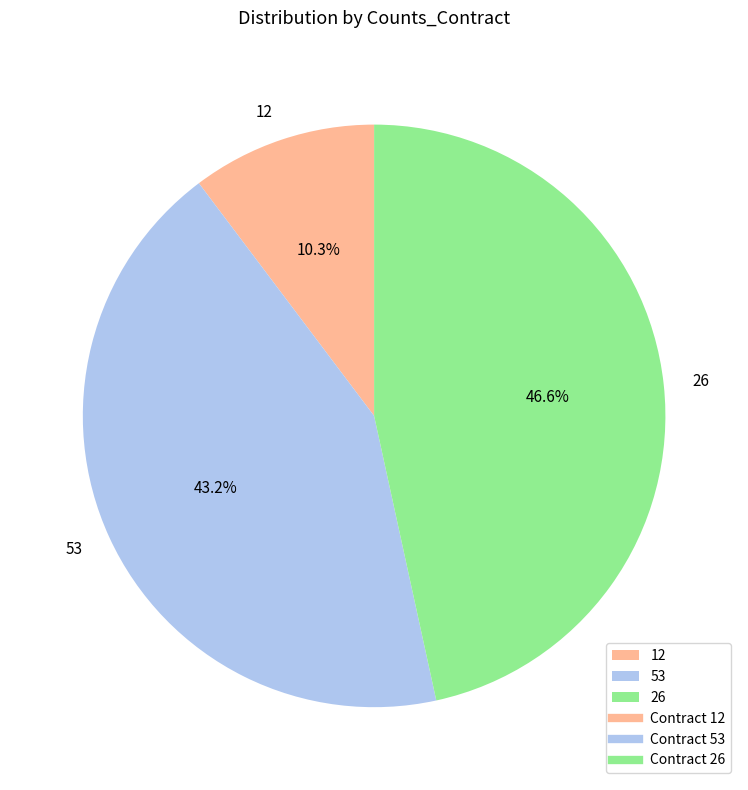

Is it true that 26 is 47% of the pie?

True